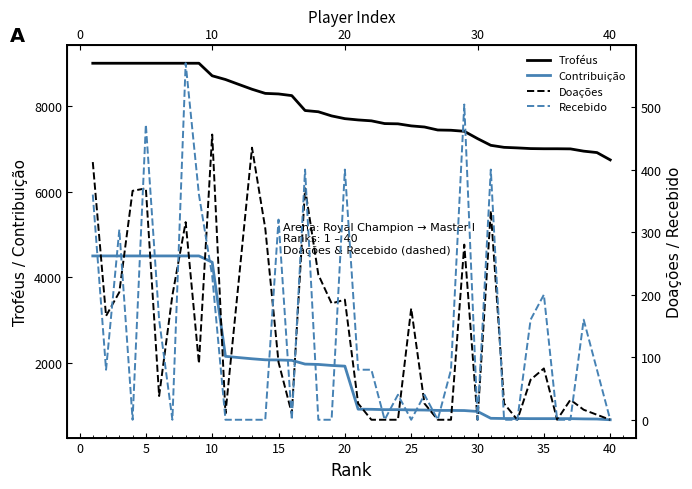

True or false: Troféus has more than 2 points higher than both neighbors.

False